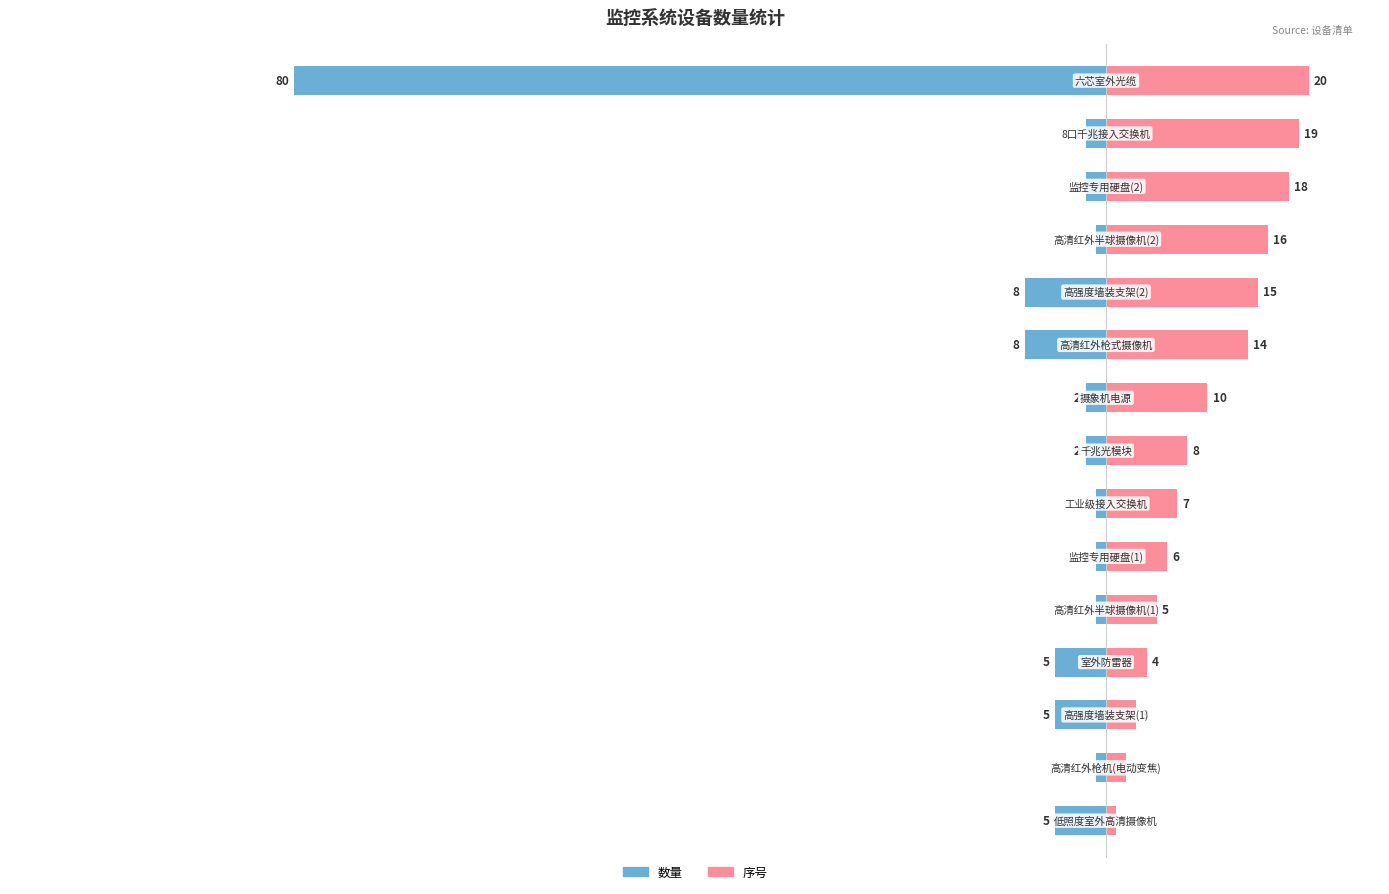

How many bars are there in each group?

2